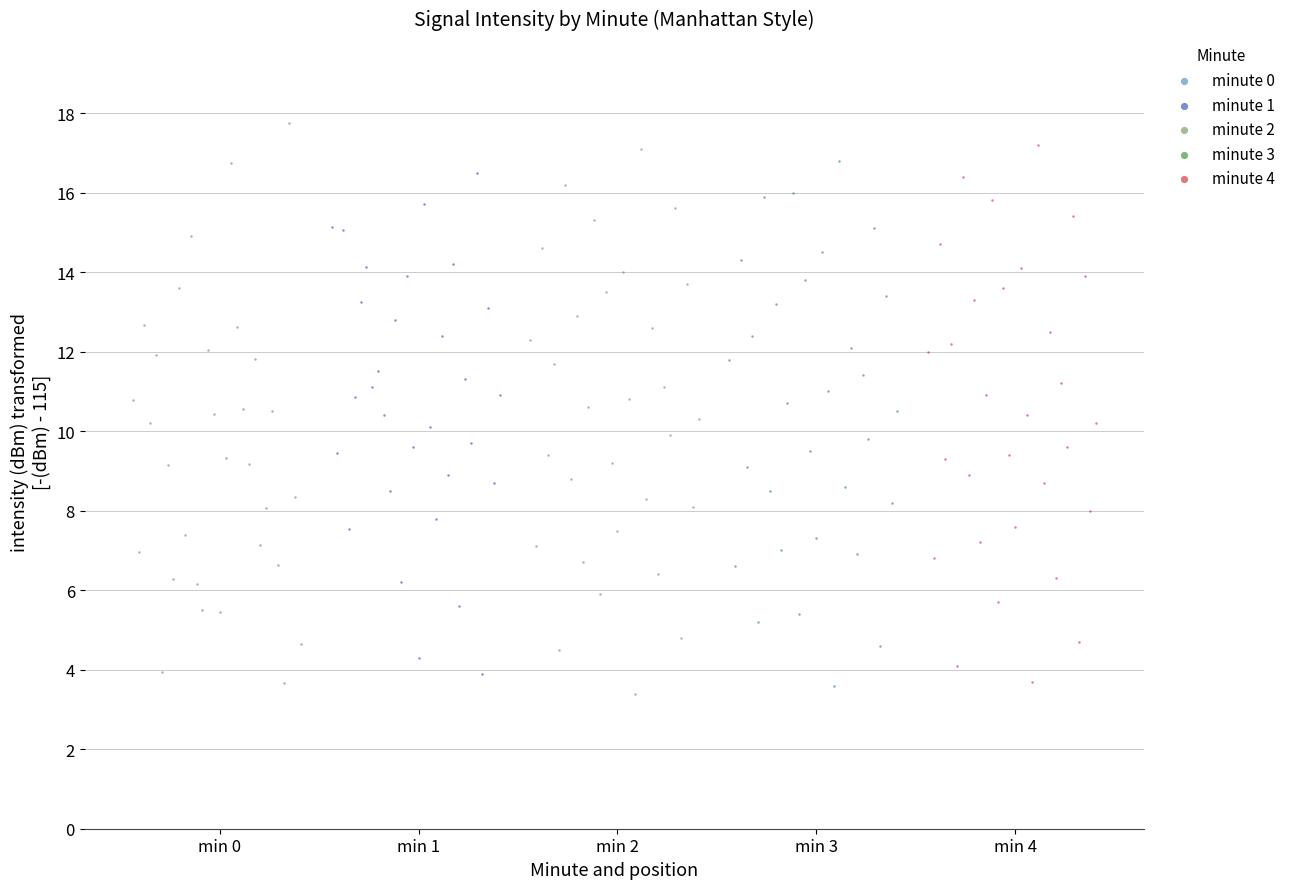

What are all the series names shown in the legend?

minute 0, minute 1, minute 2, minute 3, minute 4